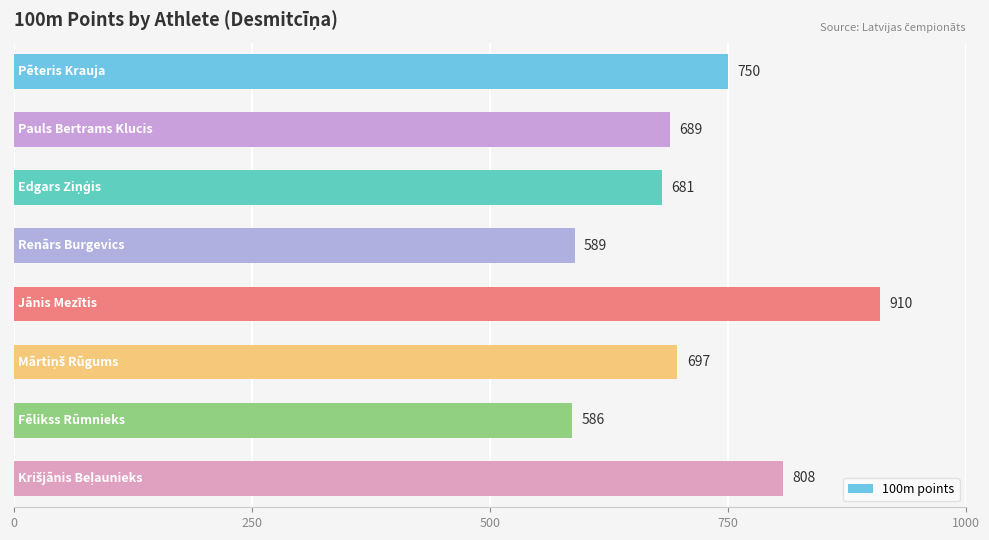

What is the value of the 4th bar from the top?

589